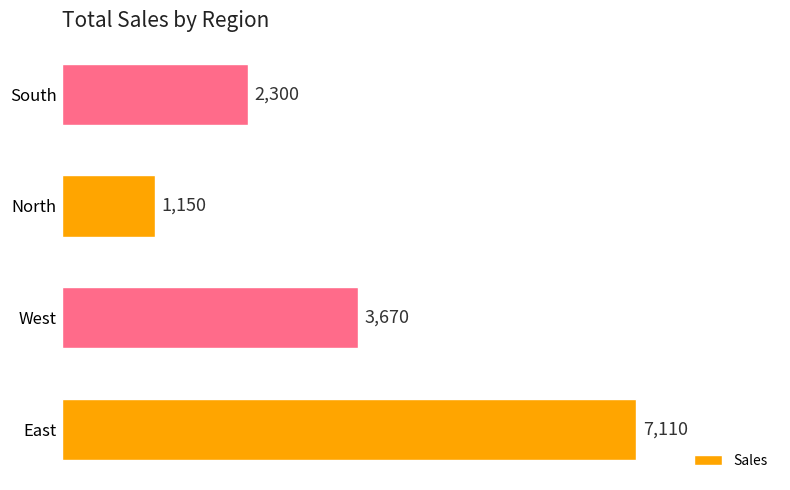

The chart shows a value of 3670 at West. True or false?

True